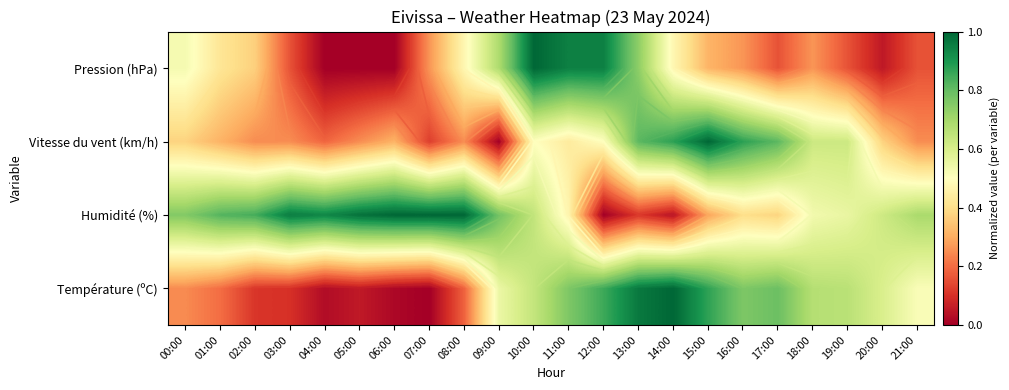

What is the difference between the Vitesse du vent (km/h) values at 05:00 and 11:00?

0.2